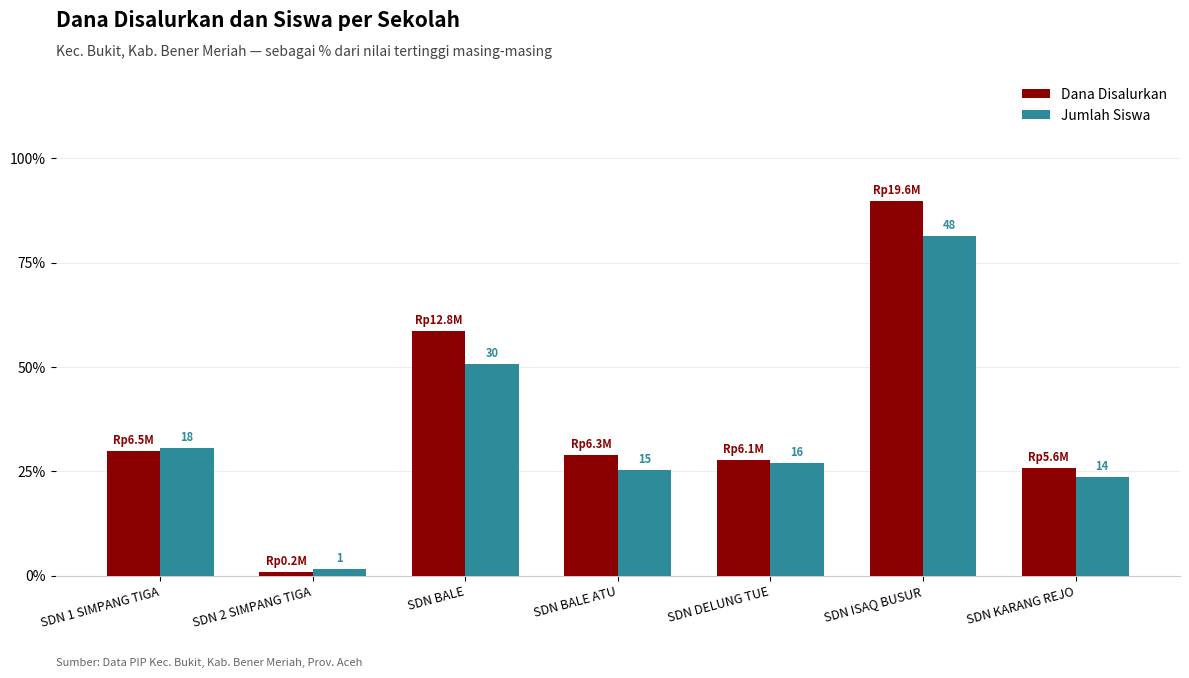

Reading left to right, extract all data points from this chart.

Dana Disalurkan: 29.9	1.0	58.8	28.9	27.8	89.7	25.8
Jumlah Siswa: 30.5	1.7	50.8	25.4	27.1	81.4	23.7